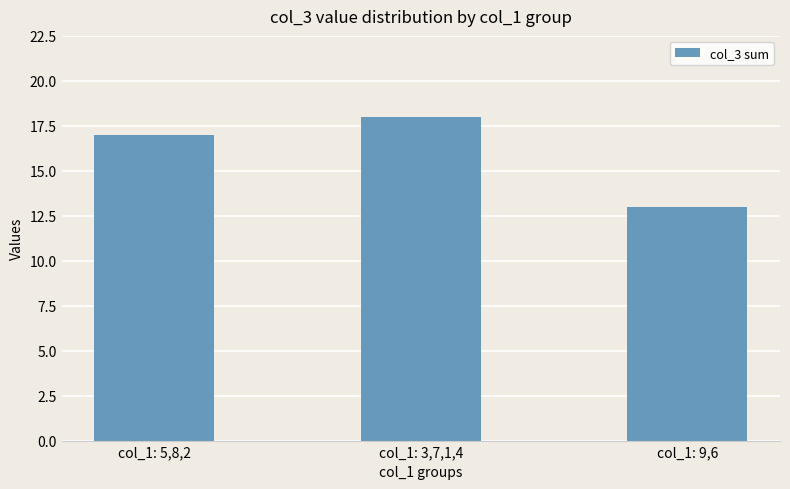

What is the value of the 2nd bar from the left?

18